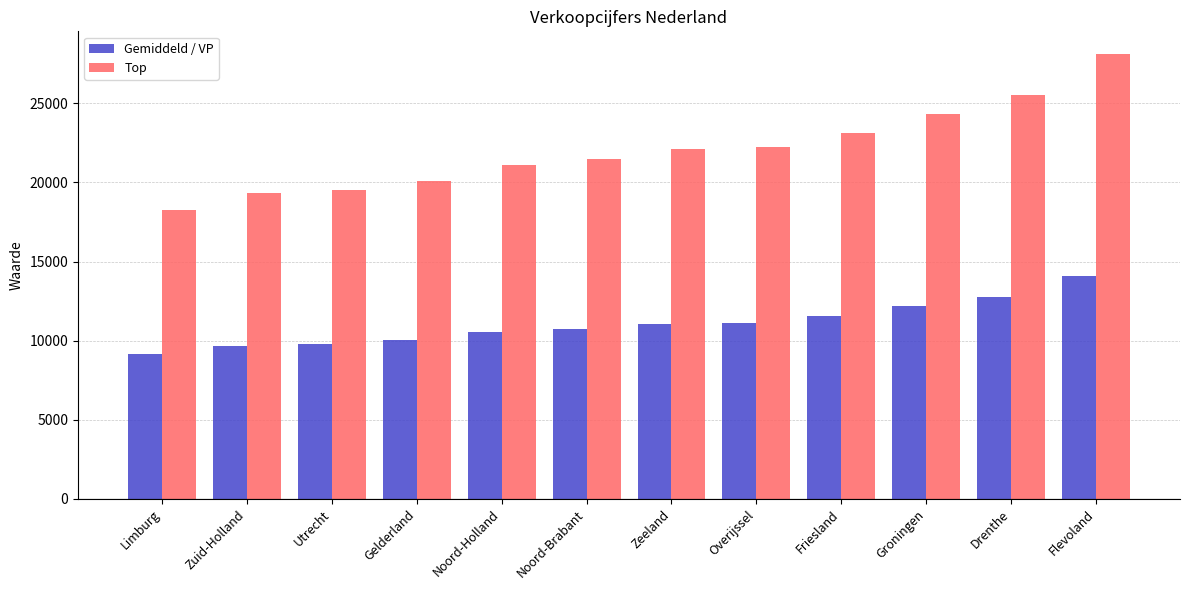

The value of Gemiddeld / VP at Zuid-Holland is 3834. True or false?

False